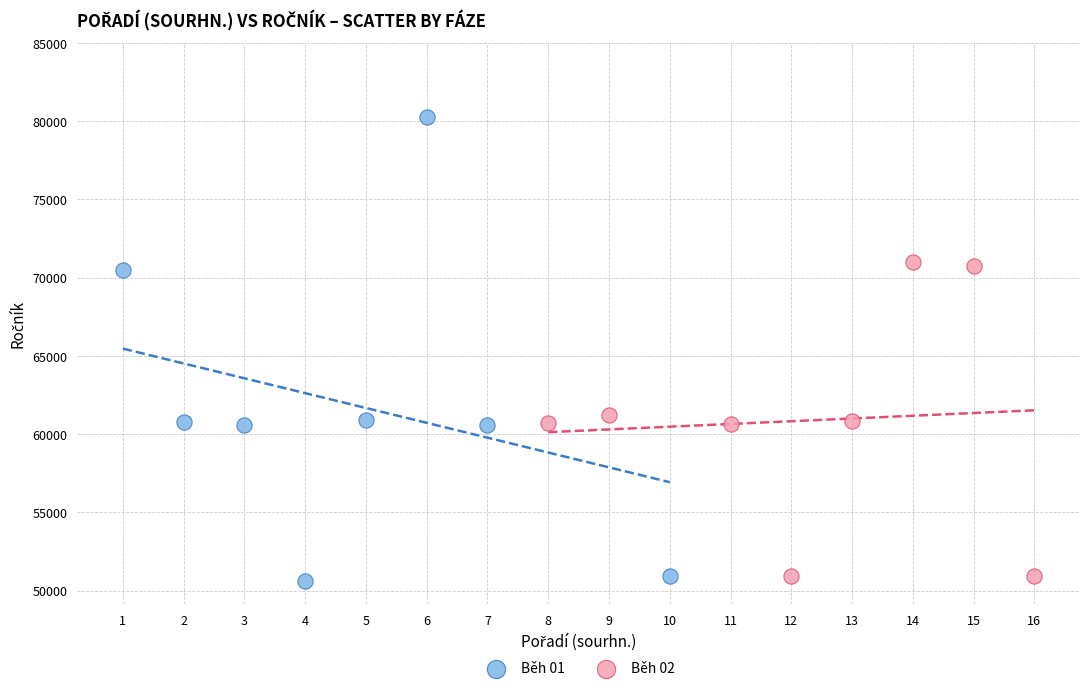

Which series contains the highest Y value?

Běh 01